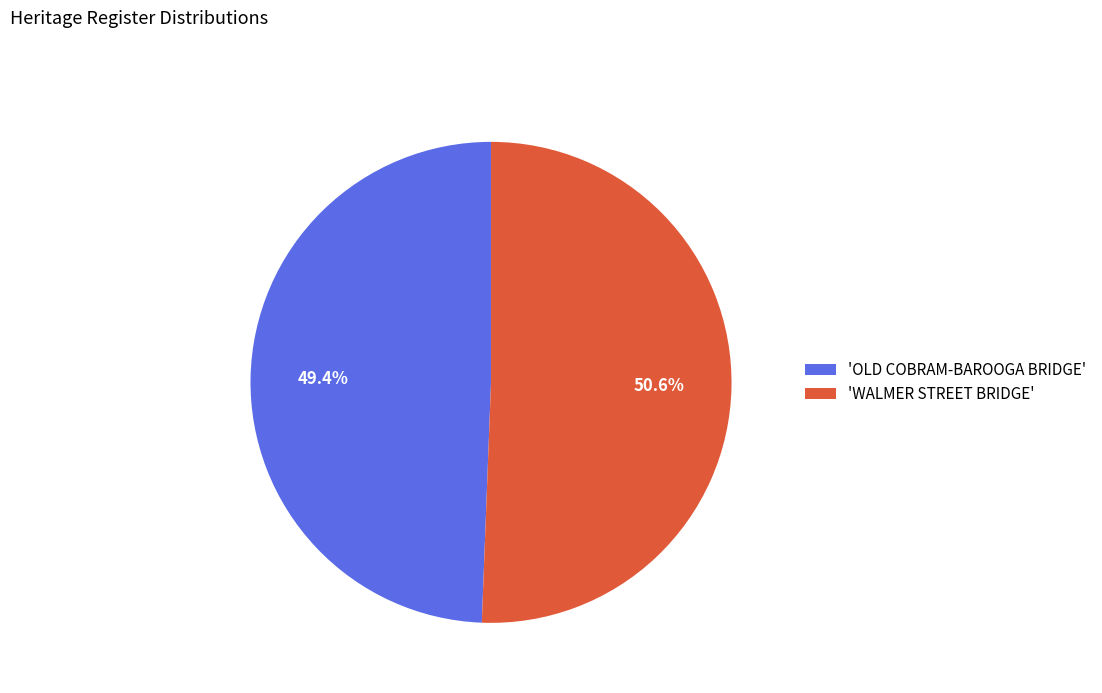

Is the sum of 'OLD COBRAM-BAROOGA BRIDGE' and 'WALMER STREET BRIDGE' greater than half?

Yes